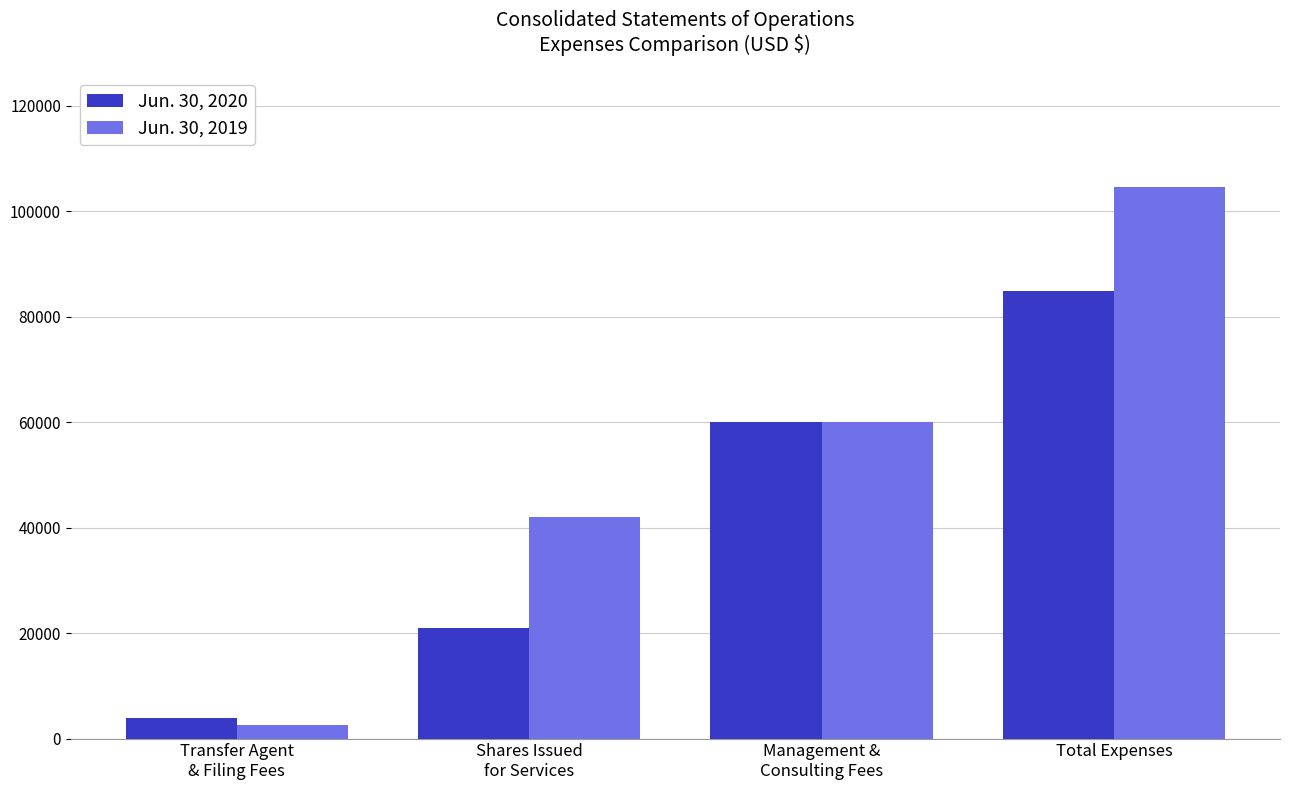

What value does the Jun. 30, 2020 series have at Management &
Consulting Fees?

60000